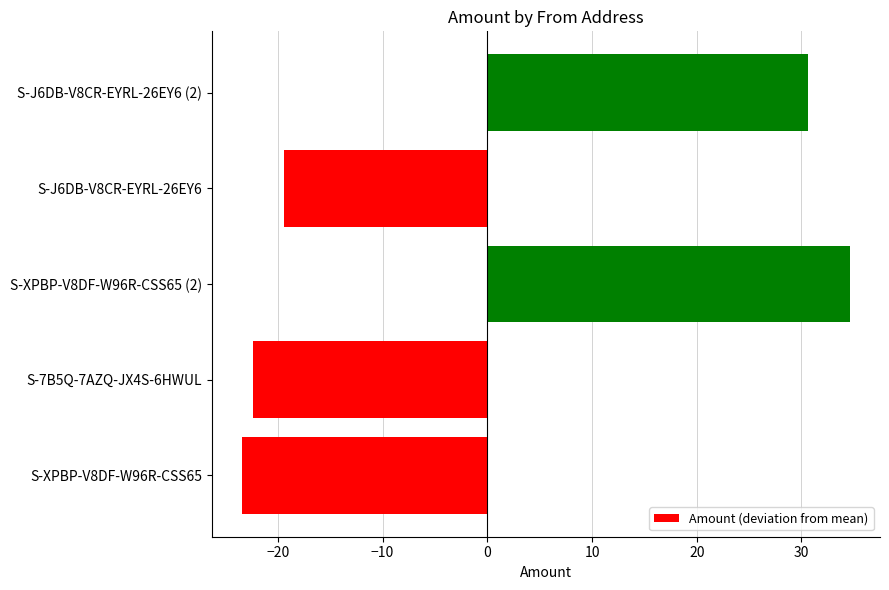

What is the difference between the maximum and minimum values?

58.0